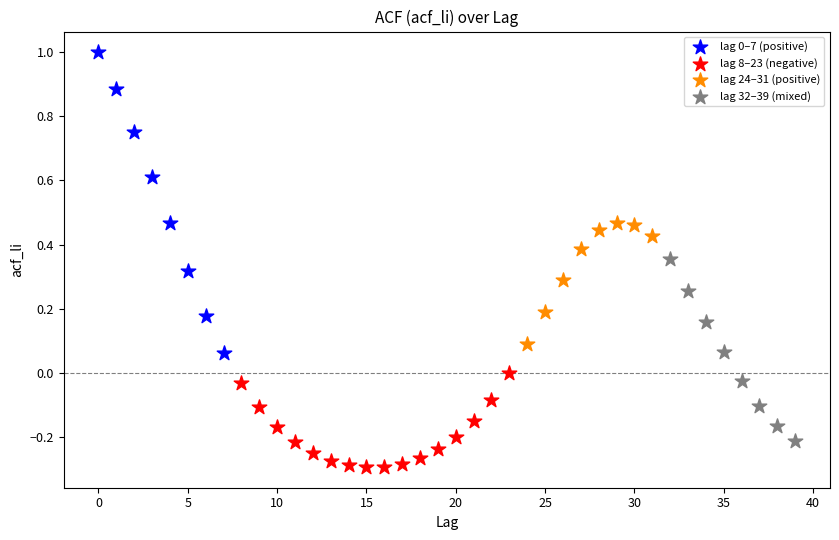

Which series contains the lowest Y value?

lag 8–23 (negative)